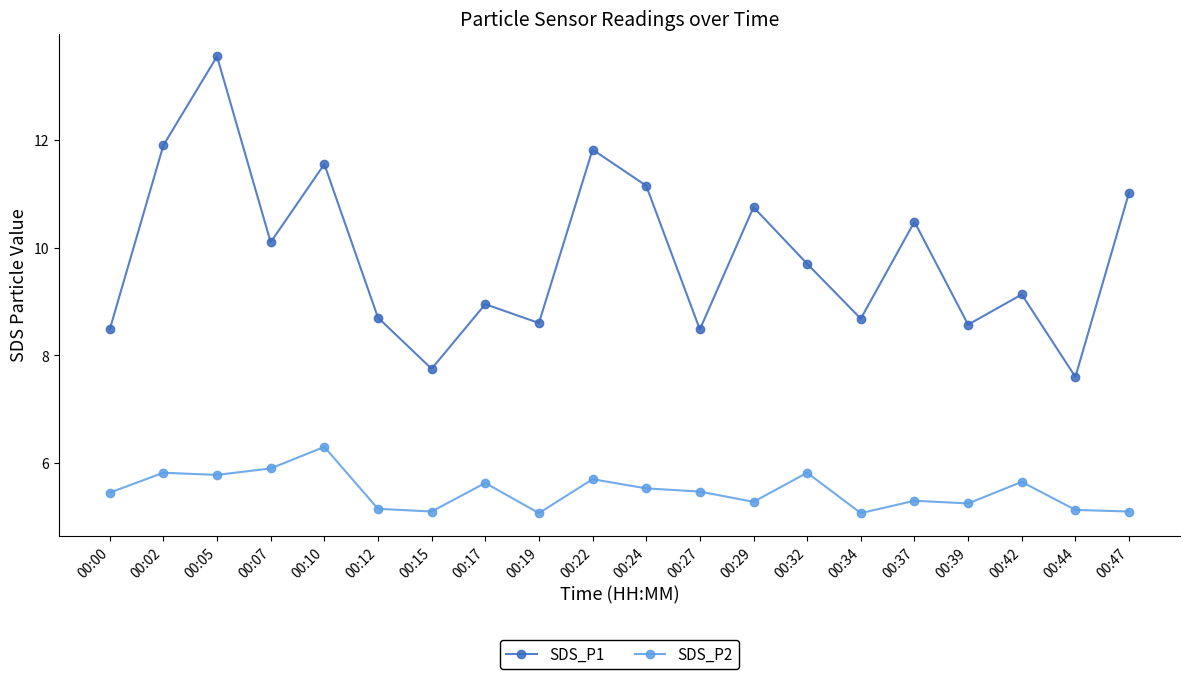

True or false: SDS_P1 and SDS_P2 intersect in this chart.

False